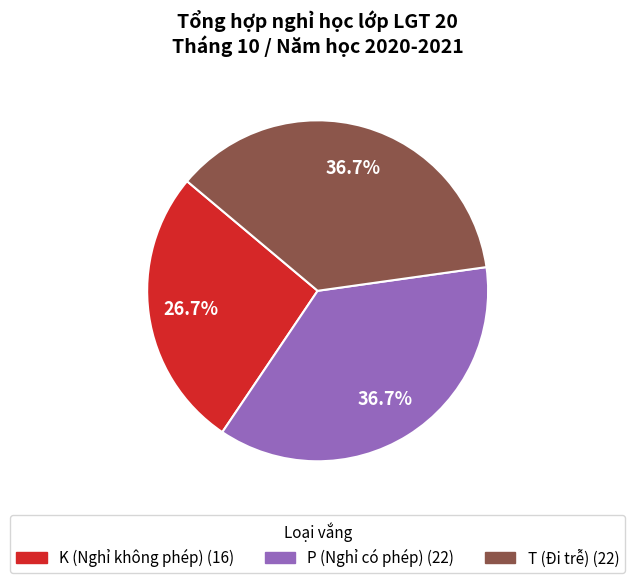

Does any single category account for the majority?

No